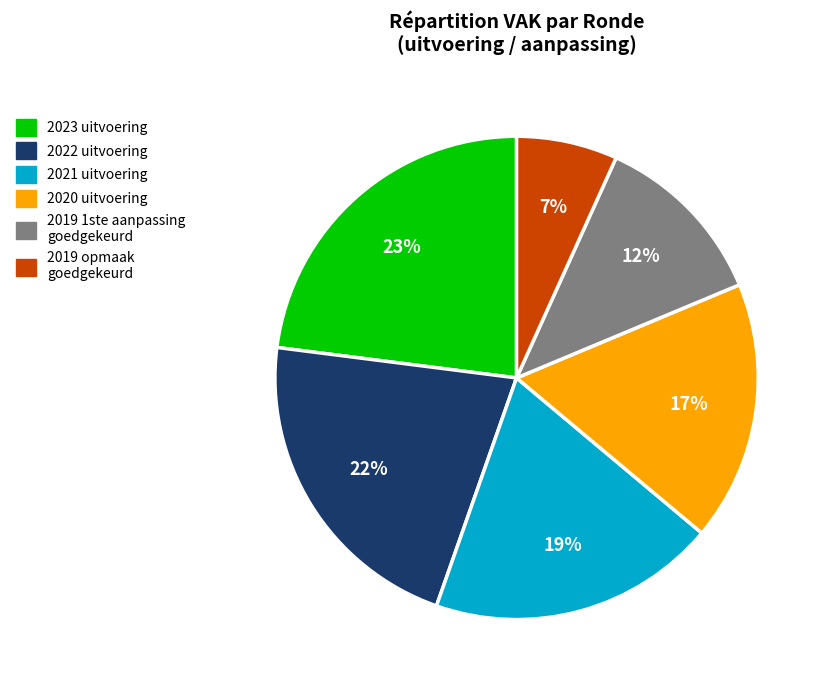

Is there a majority slice in this chart?

No